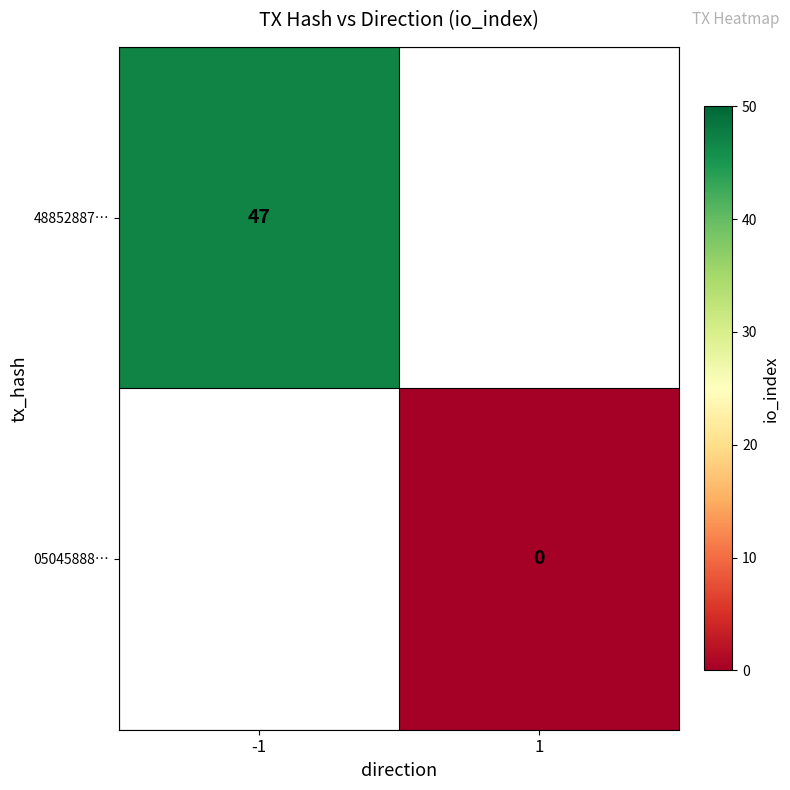

At how many categories does at least one series exceed 4?

1